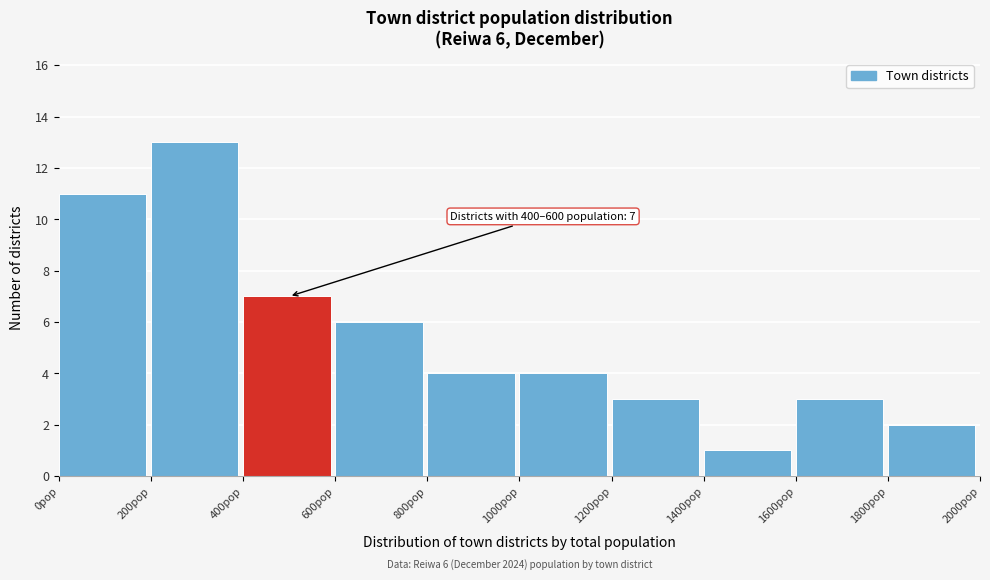

Over which range of the x-axis is the bar tallest?

200 to 400